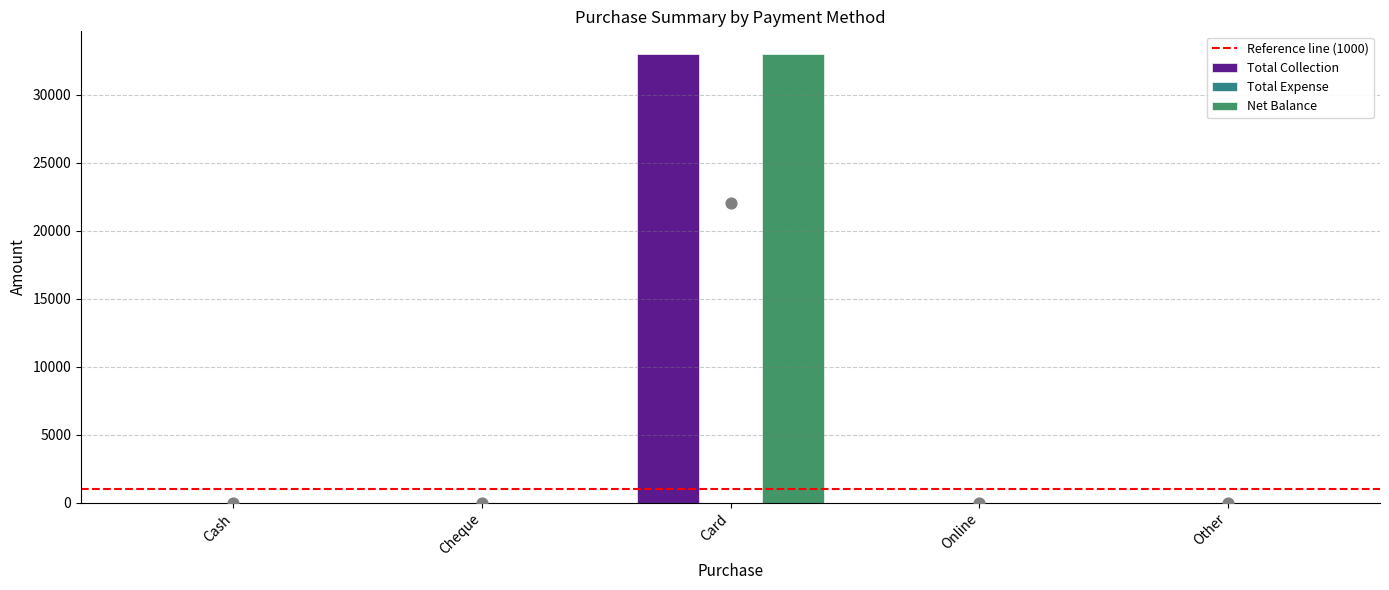

Which series has the largest total across all categories?

Total Collection